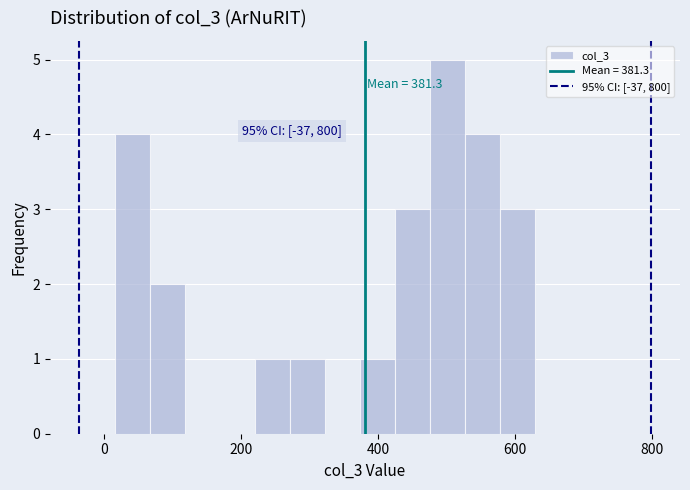

Around what value on the x-axis is the tallest bar? Give the approximate position of its centre, as read against the axis.

500